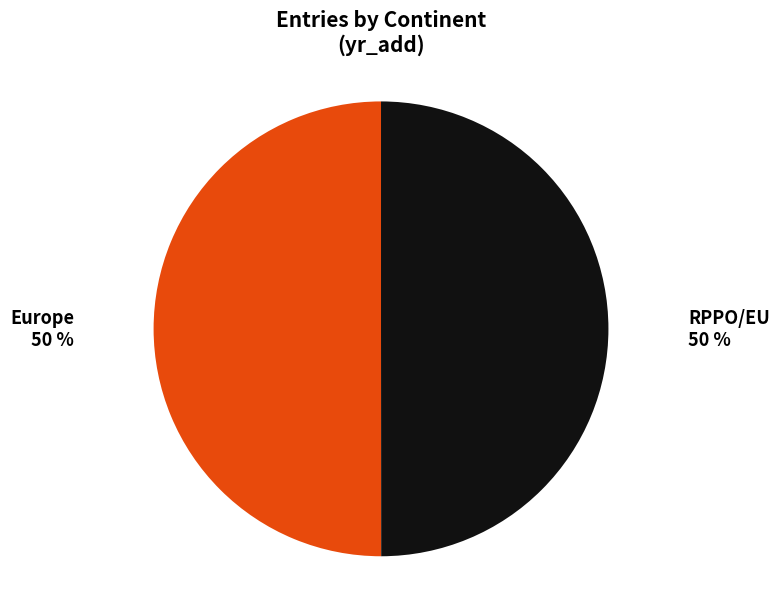

How many segments does this pie chart have?

2